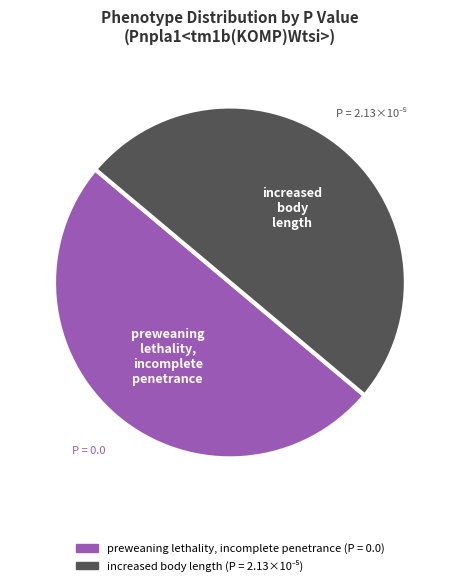

Combined, do increased body length and preweaning lethality, incomplete penetrance account for over 50%?

Yes